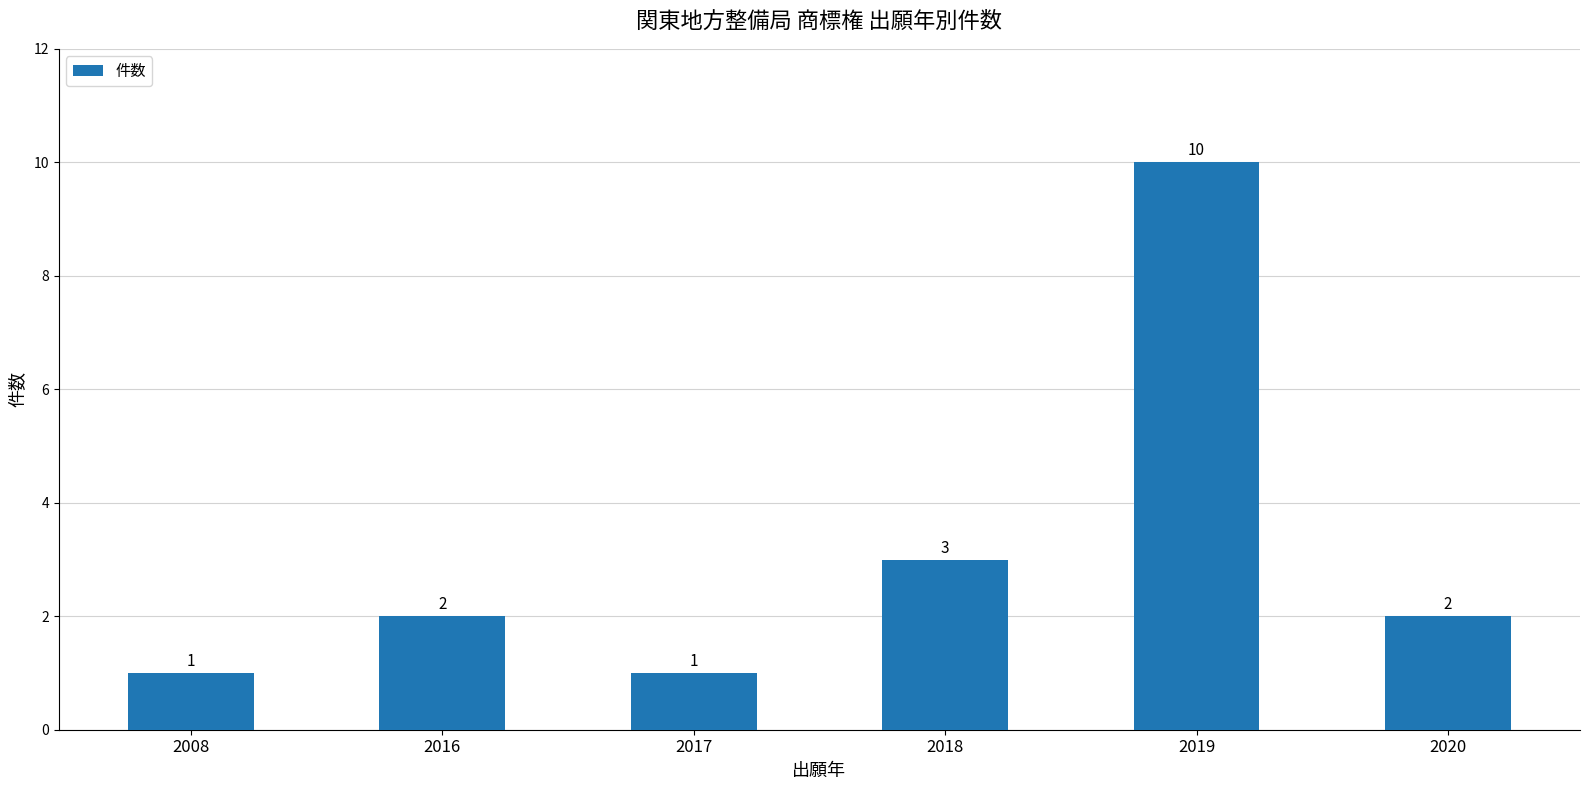

What is the sum of all values?

19